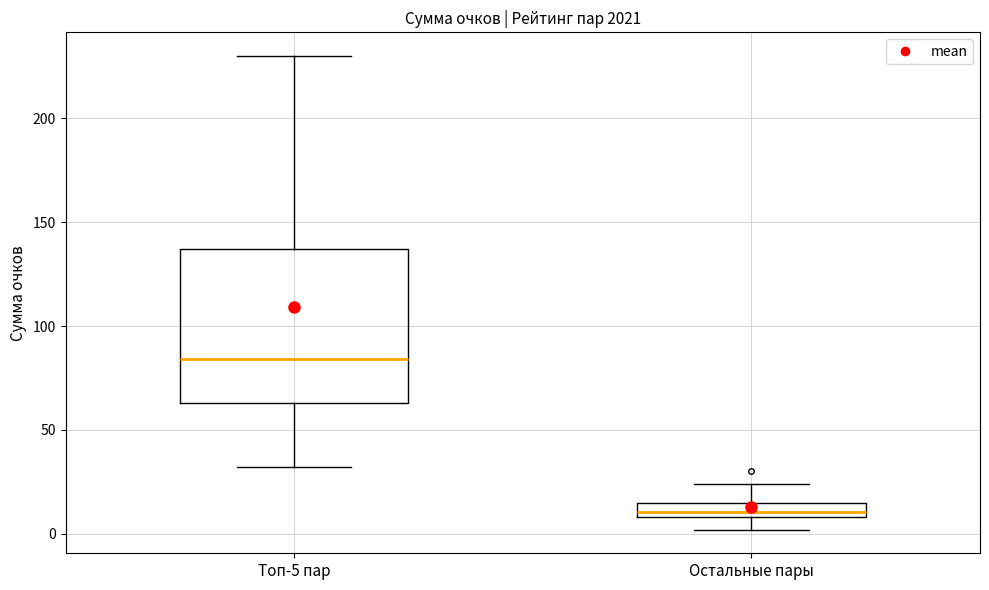

Where does the lower whisker of the box for Остальные пары end on the y-axis? The values are not printed on the chart, so give them approximately, as read against the axis.

0